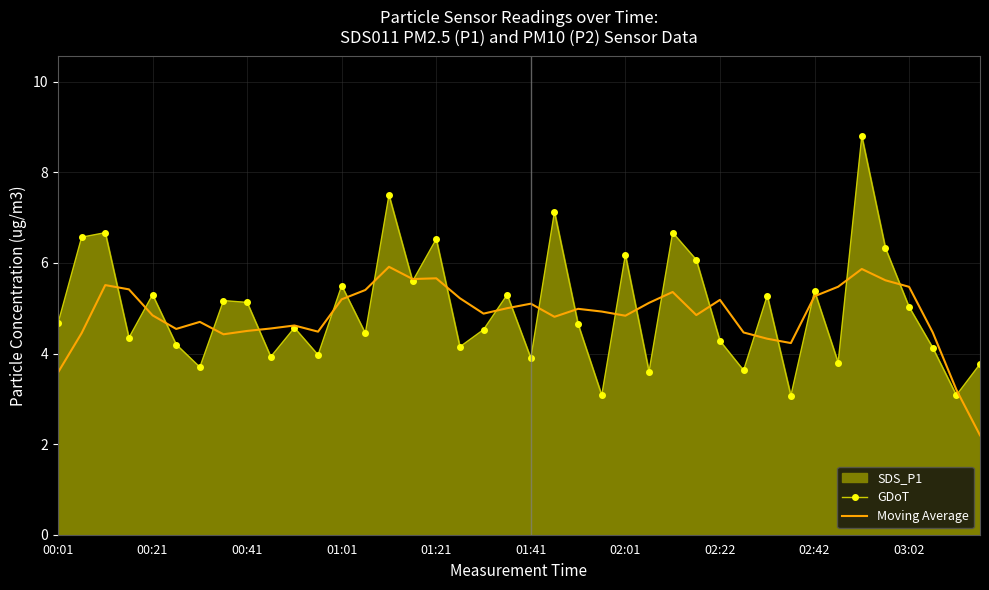

What is the sum of all Moving Average values?

194.3